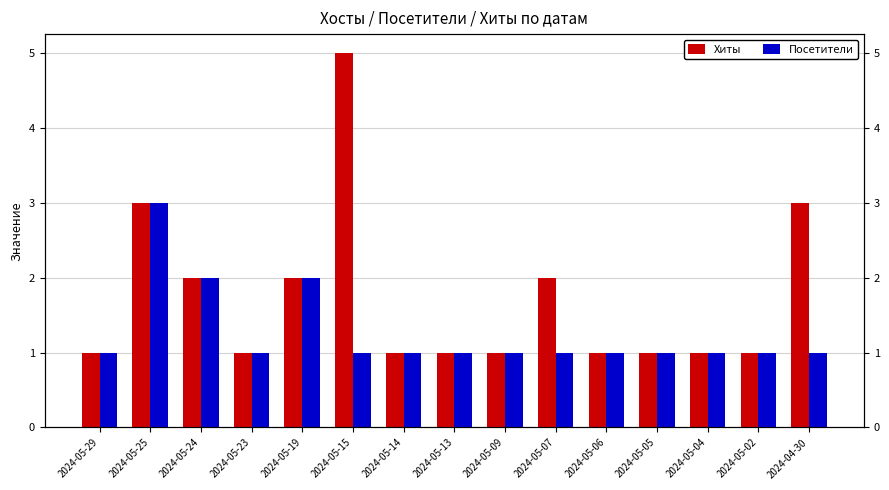

How many bars are there in each group?

2